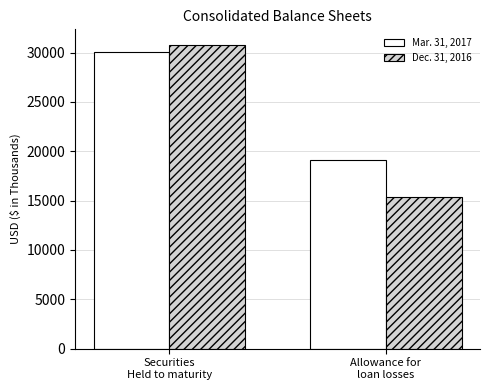

Which series has the widest spread of values?

Dec. 31, 2016